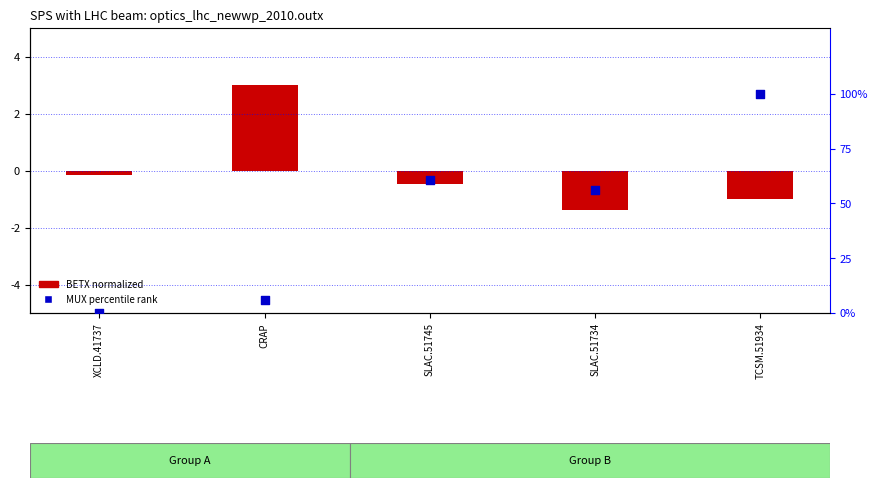

Which series has the largest Y range (max minus min)?

MUX percentile